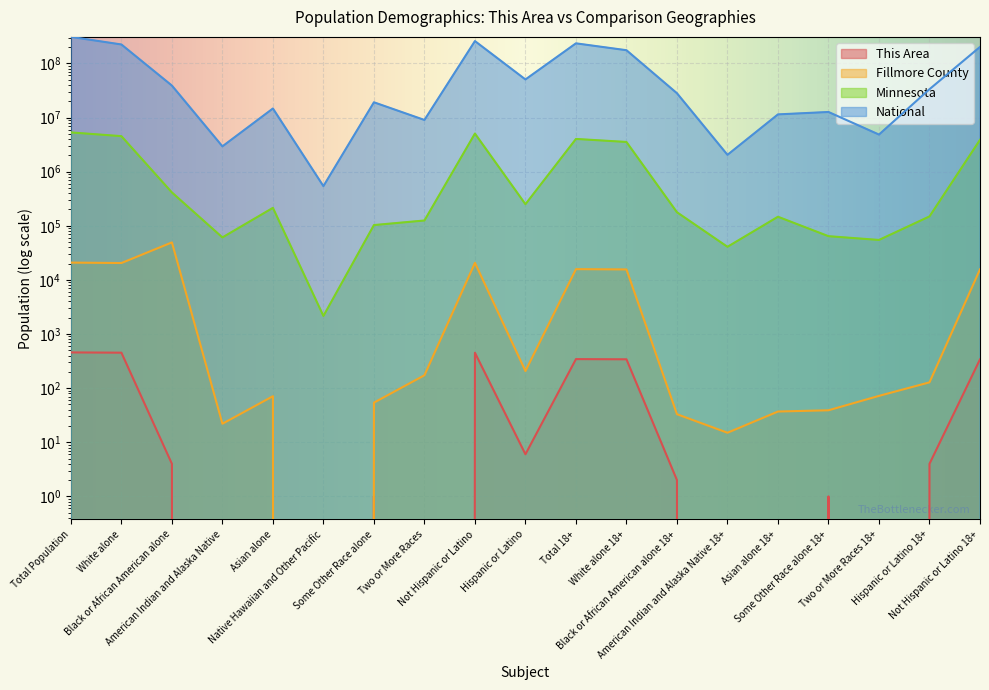

True or false: Fillmore County and National cross at least once.

False